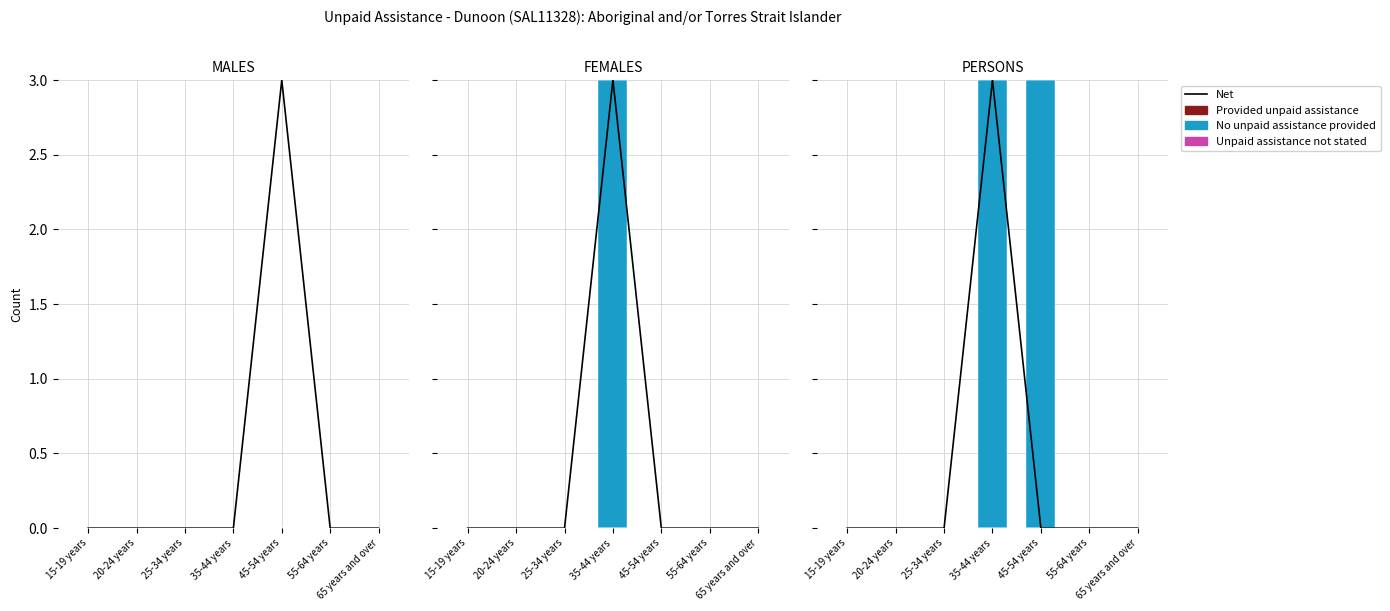

At which label does No unpaid assistance provided reach its minimum?

15-19 years